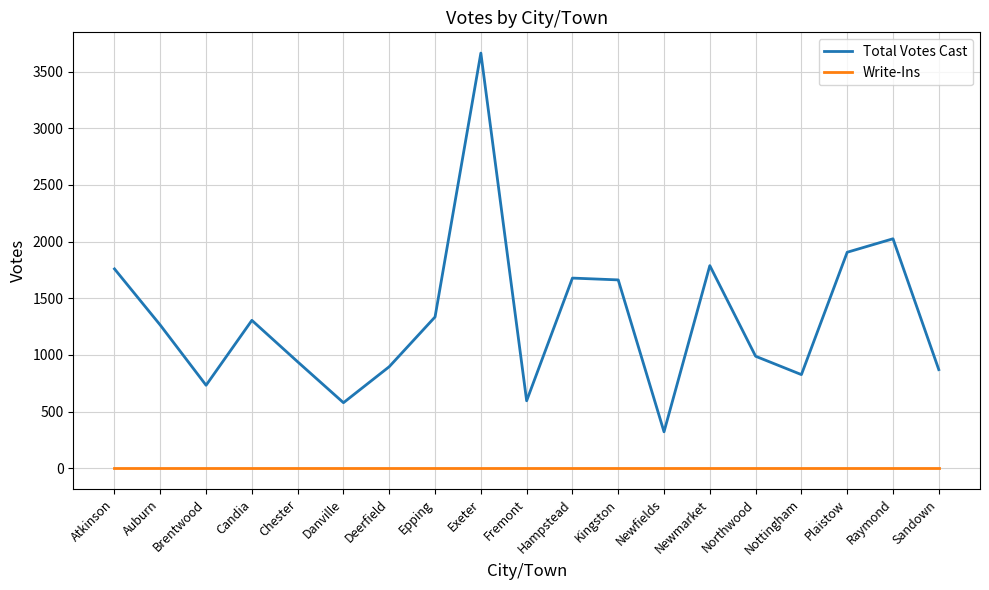

What position from the right is Exeter?

11